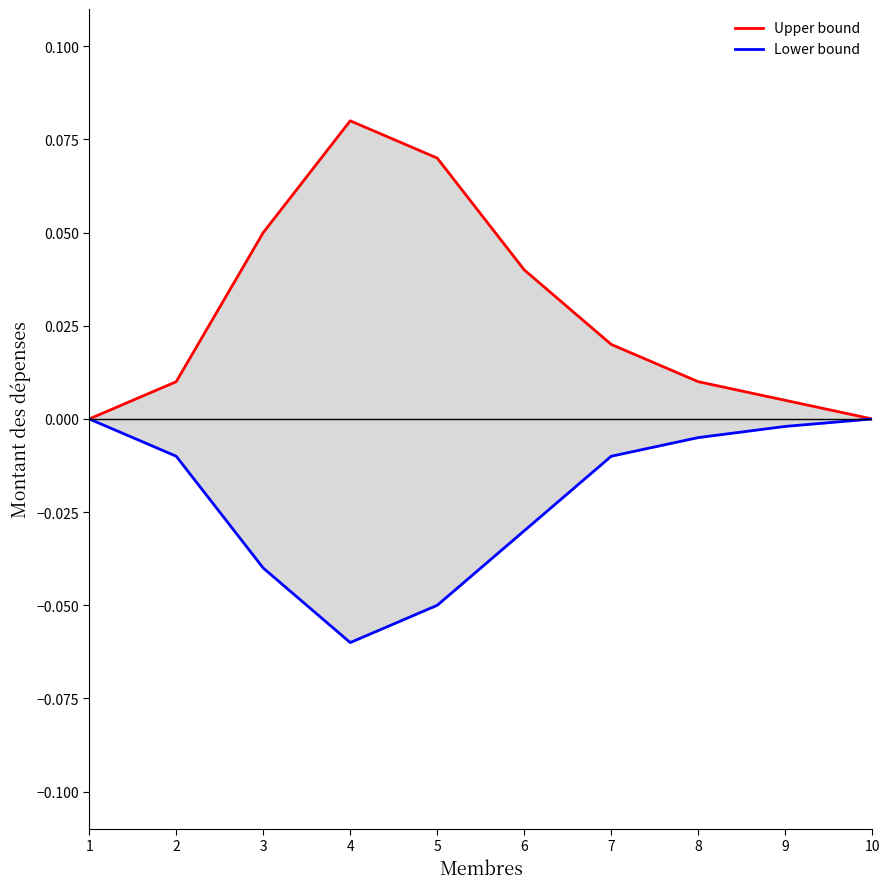

Does the chart have visible grid lines?

No